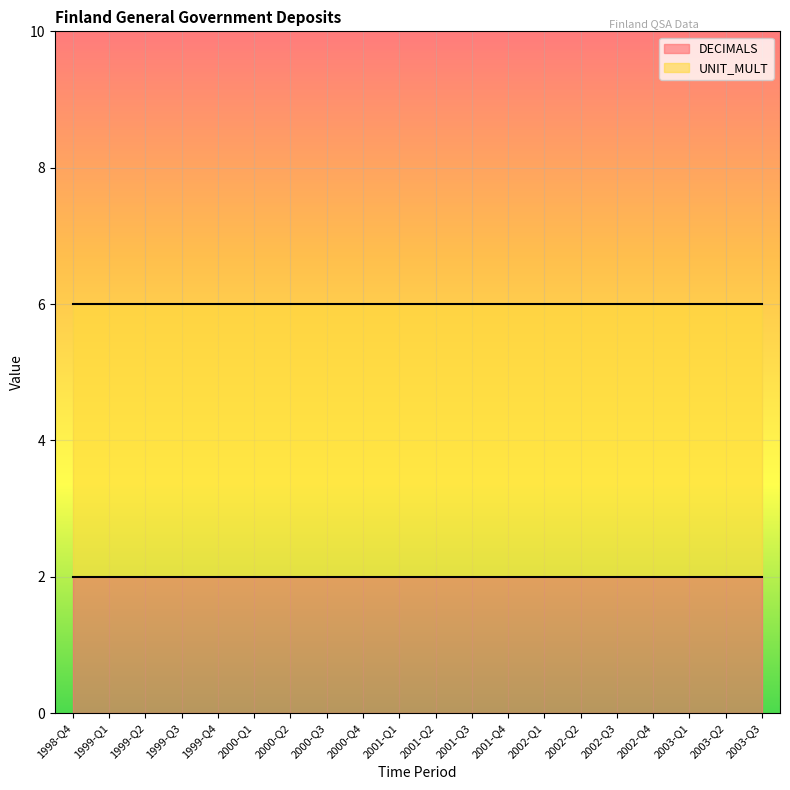

Rank the series at 2001-Q4 from highest to lowest value.

UNIT_MULT, DECIMALS